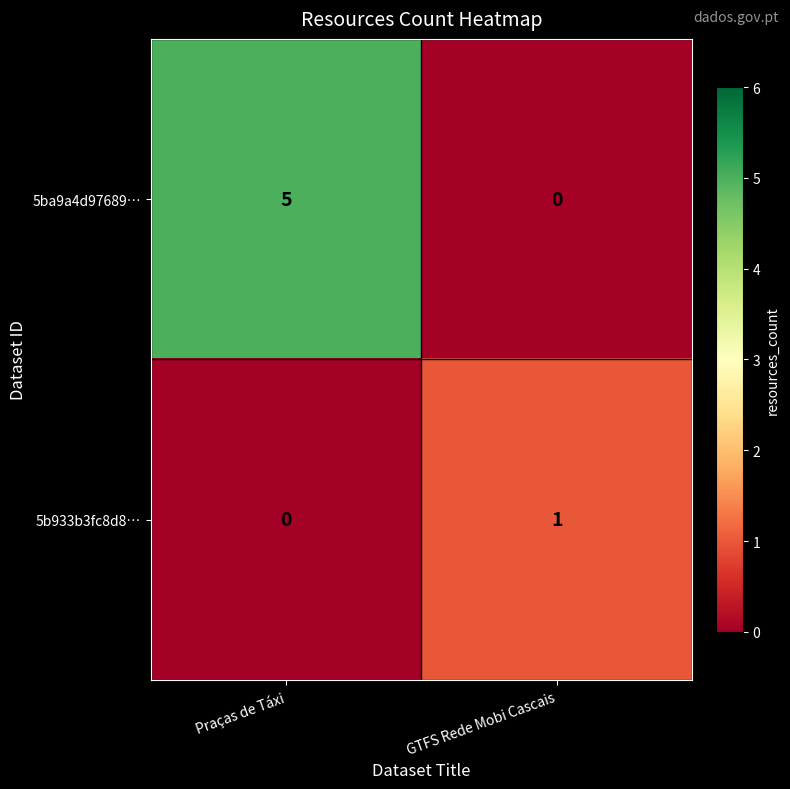

Rank the series at GTFS Rede Mobi Cascais from highest to lowest value.

5b933b3fc8d8…, 5ba9a4d97689…